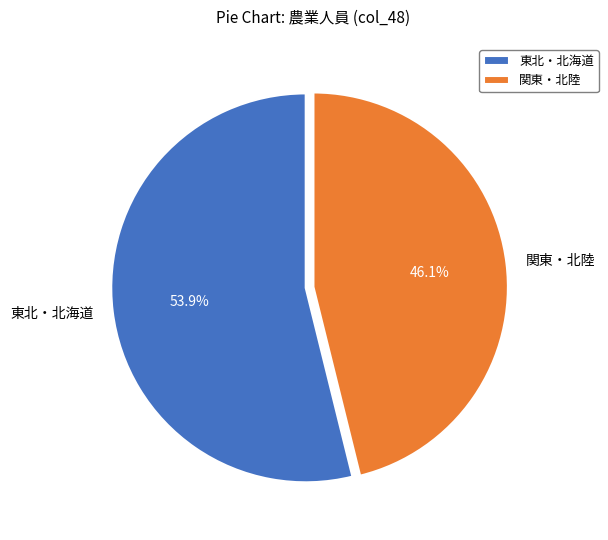

What is the largest slice in the pie chart?

東北・北海道